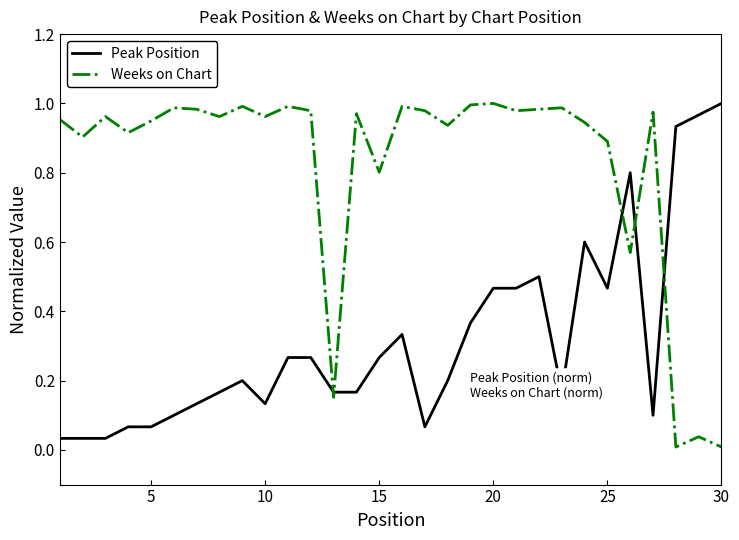

What are all the series names shown in the legend?

Peak Position, Weeks on Chart